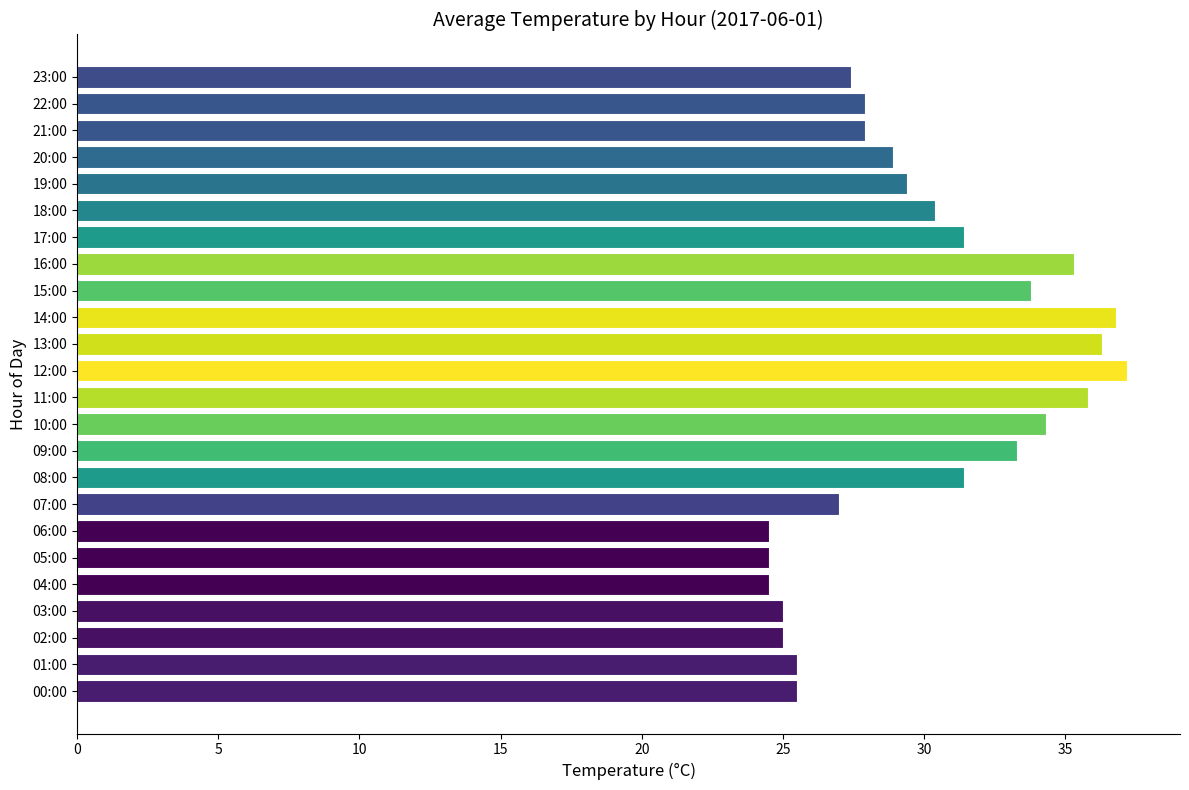

Does the chart contain stacked bars?

No